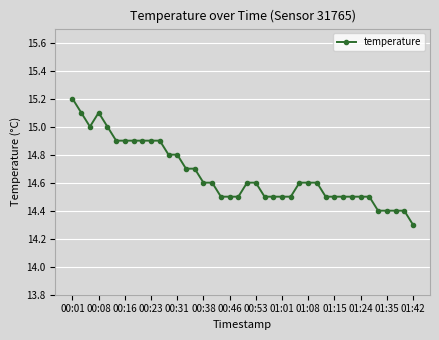

What is the value of the 16th point from the left?

14.6